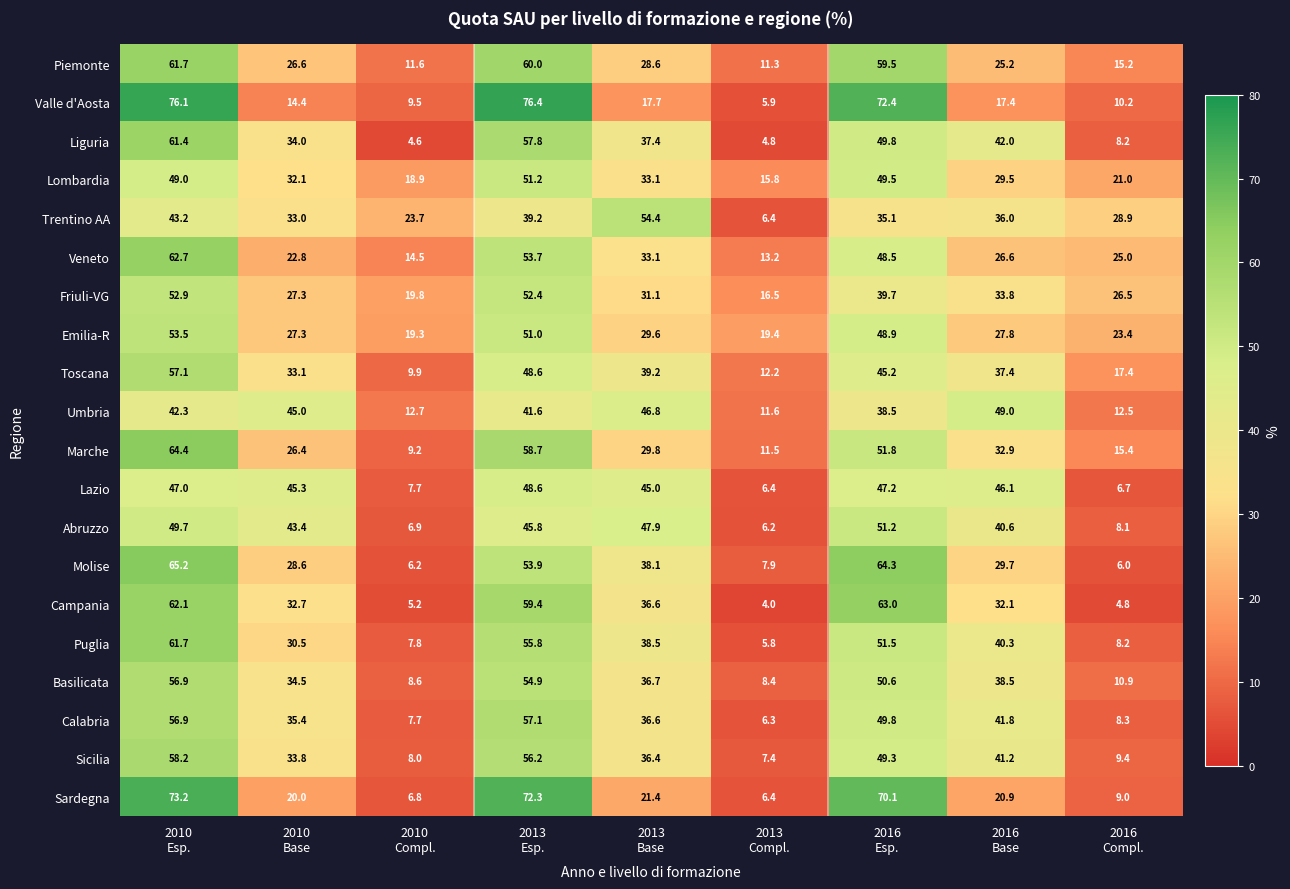

What is the difference between the maximum and minimum values in the Emilia-R series?

34.2